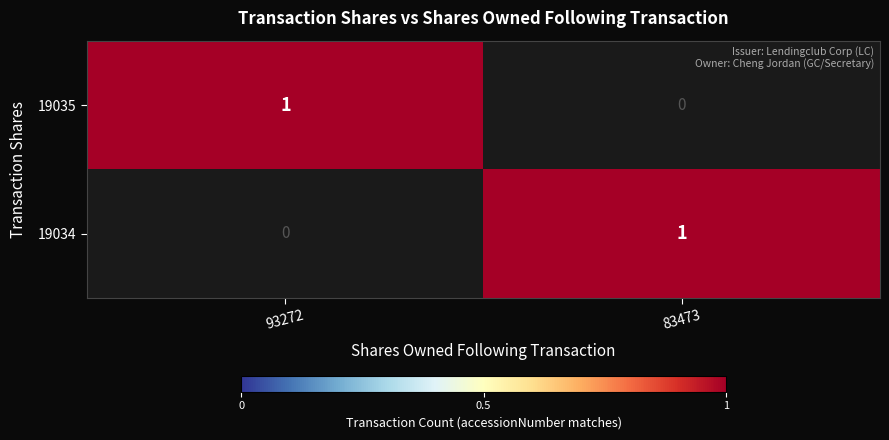

The value of 19034 at 93272 is 0. True or false?

True